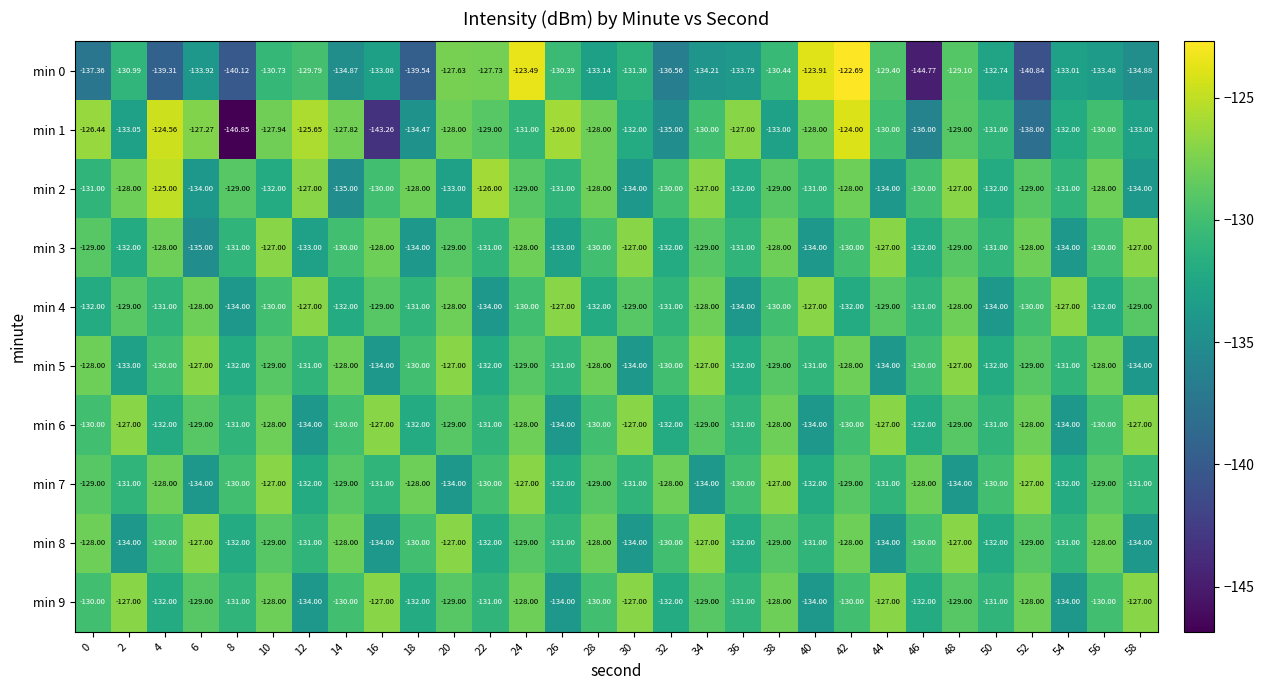

How many series are shown in this chart?

10